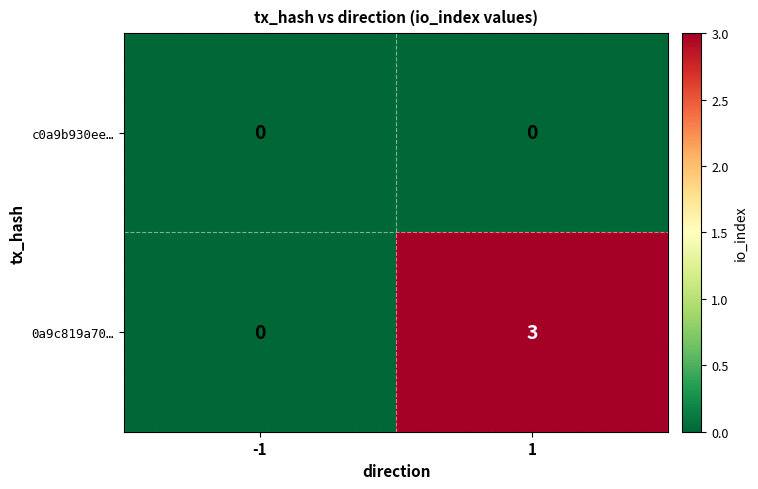

Between -1 and 1, which series saw the biggest shift?

0a9c819a70…